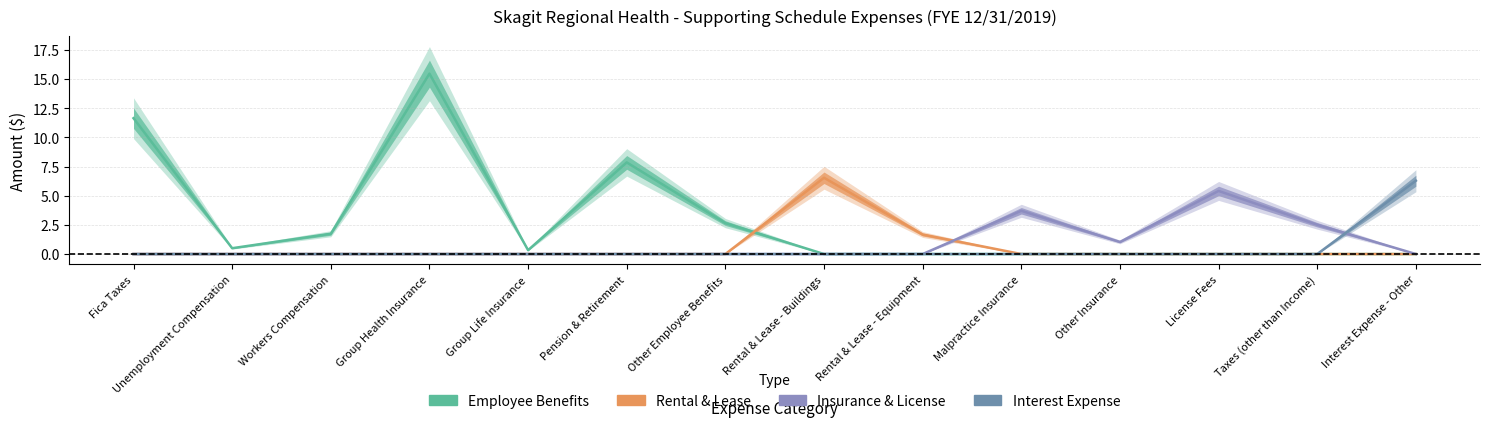

The value of Interest Expense at Rental & Lease - Buildings is 0.0. True or false?

True